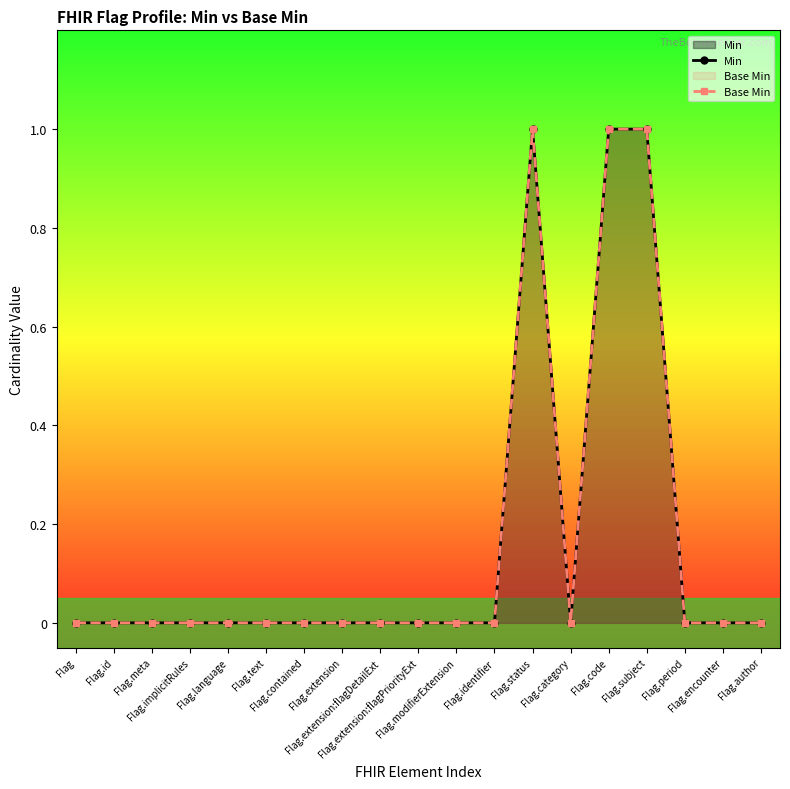

What is the difference between the second highest and minimum values in the Min series?

1